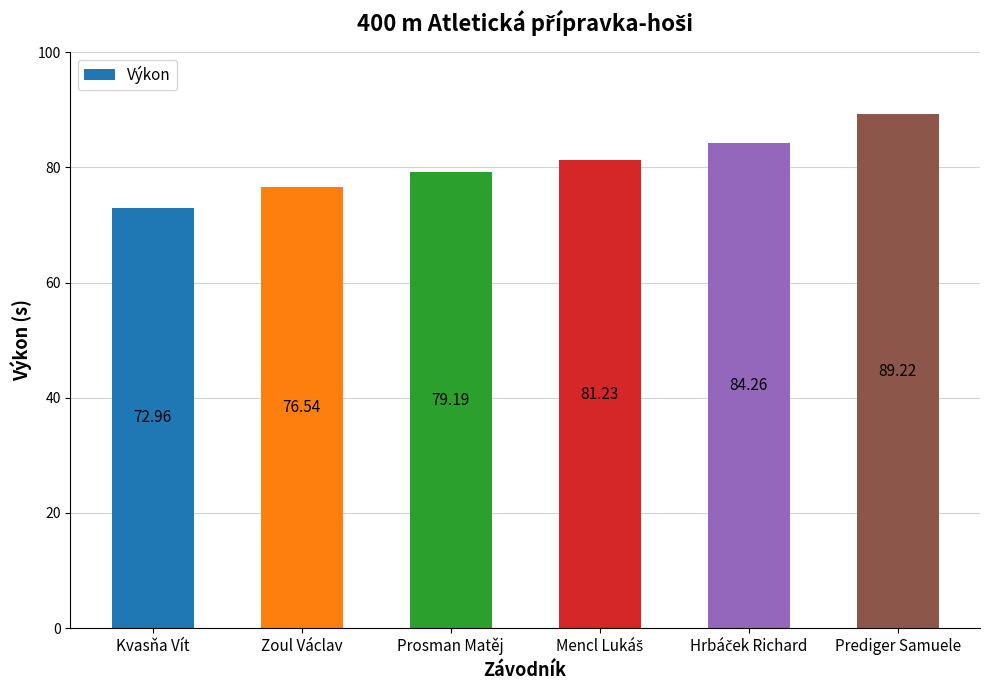

Which label corresponds to the smallest value in the chart?

Kvasňa Vít